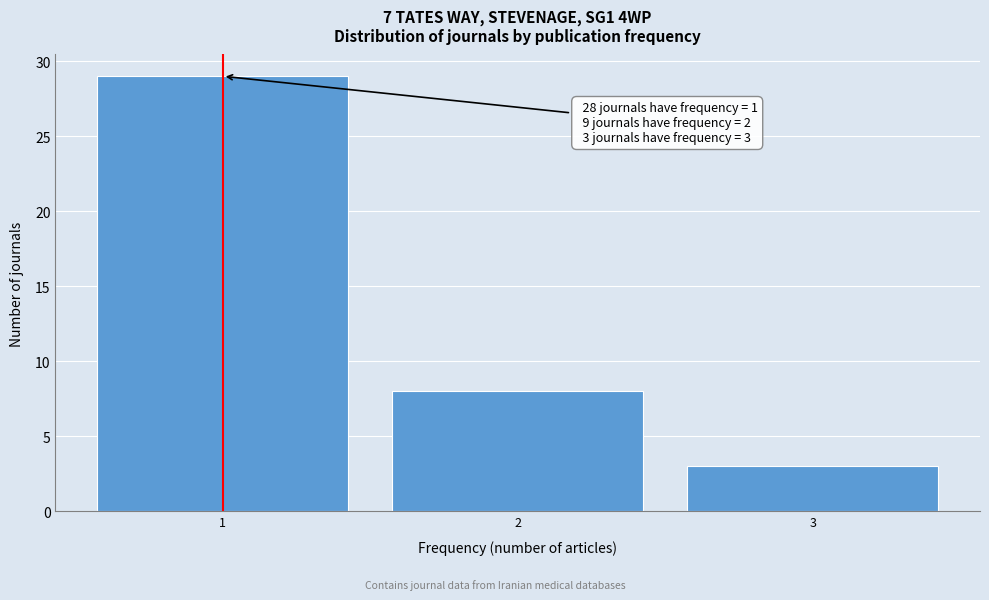

Which range on the x-axis has the tallest bar?

0.5 to 1.5